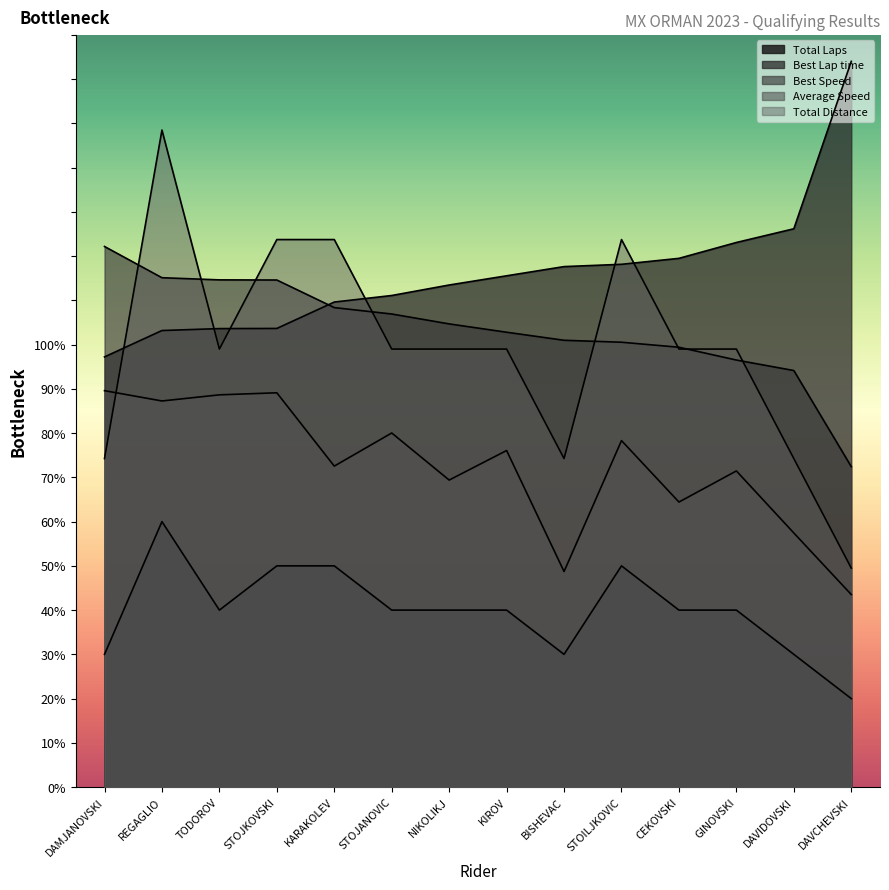

What is the minimum value shown in the chart?

20.0